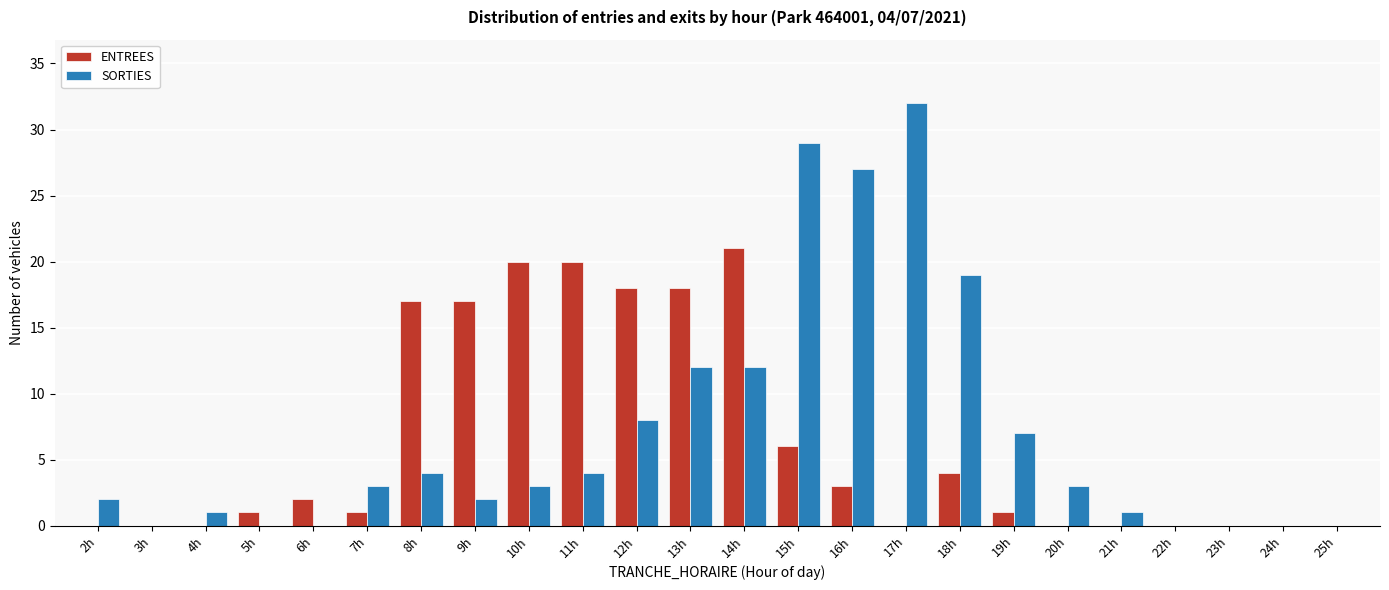

The value of SORTIES at 5h is 0. True or false?

True